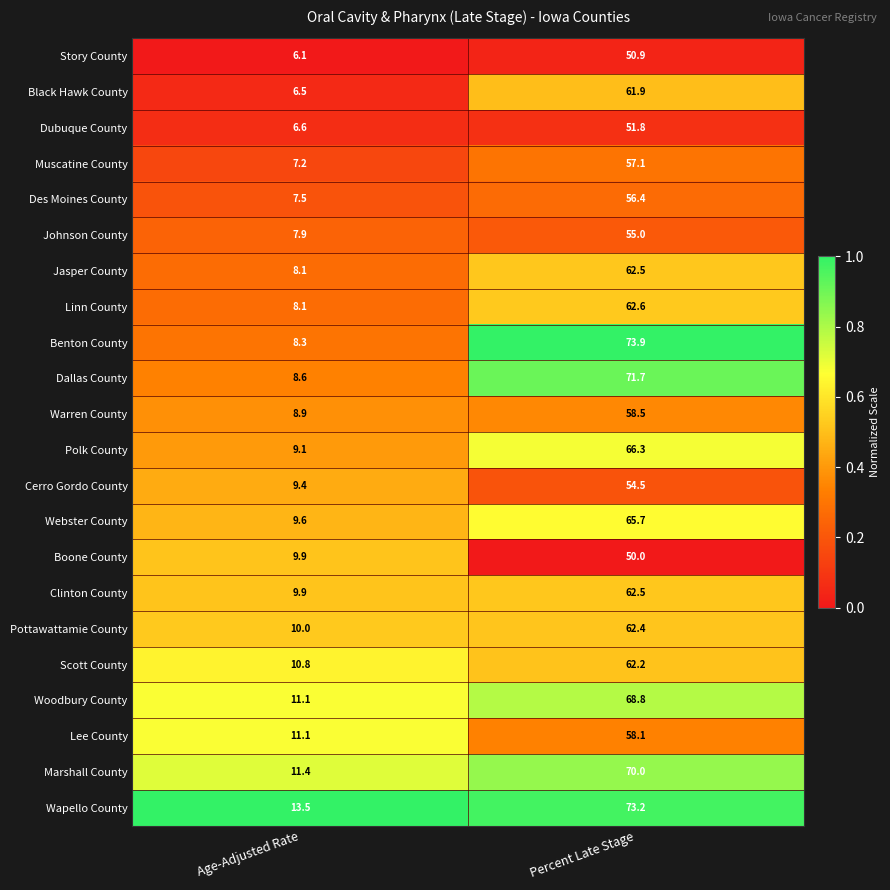

What is the sum of all Story County values?

57.0